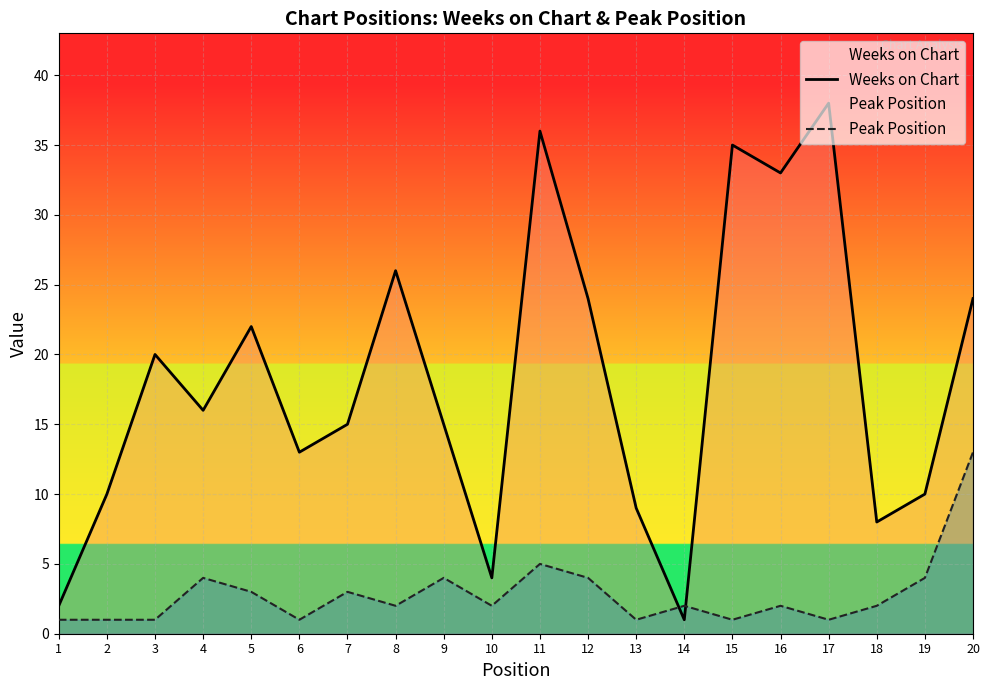

What is the difference between the Weeks on Chart values at 2 and 5?

12